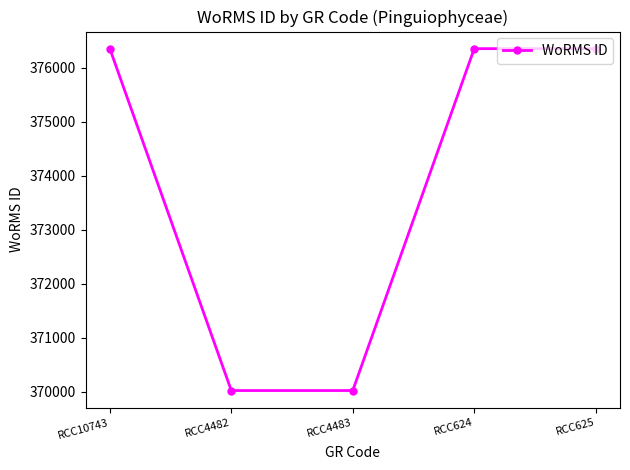

What is the average value?

373822